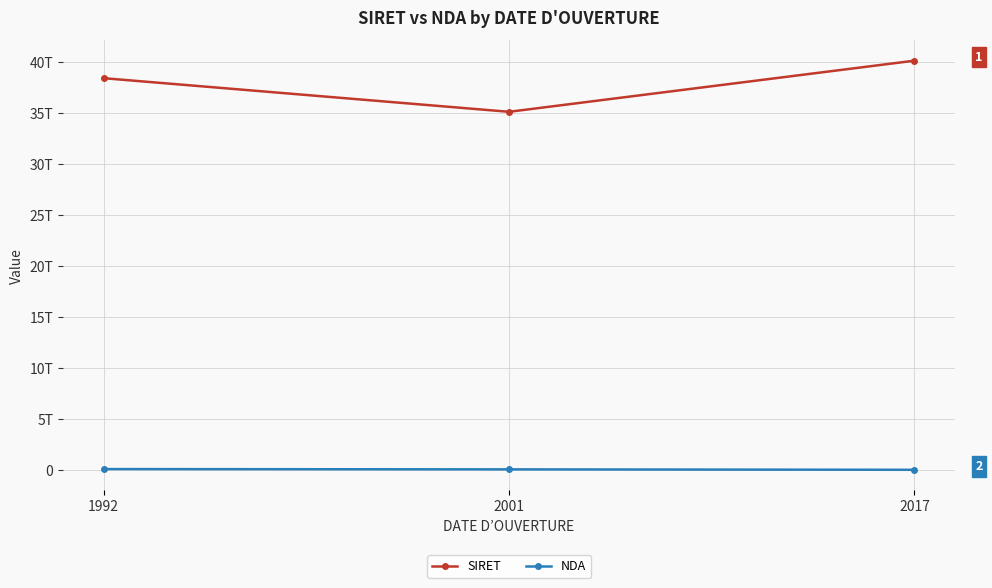

What is the sum of the NDA values at 1992 and 2017?

94670328667